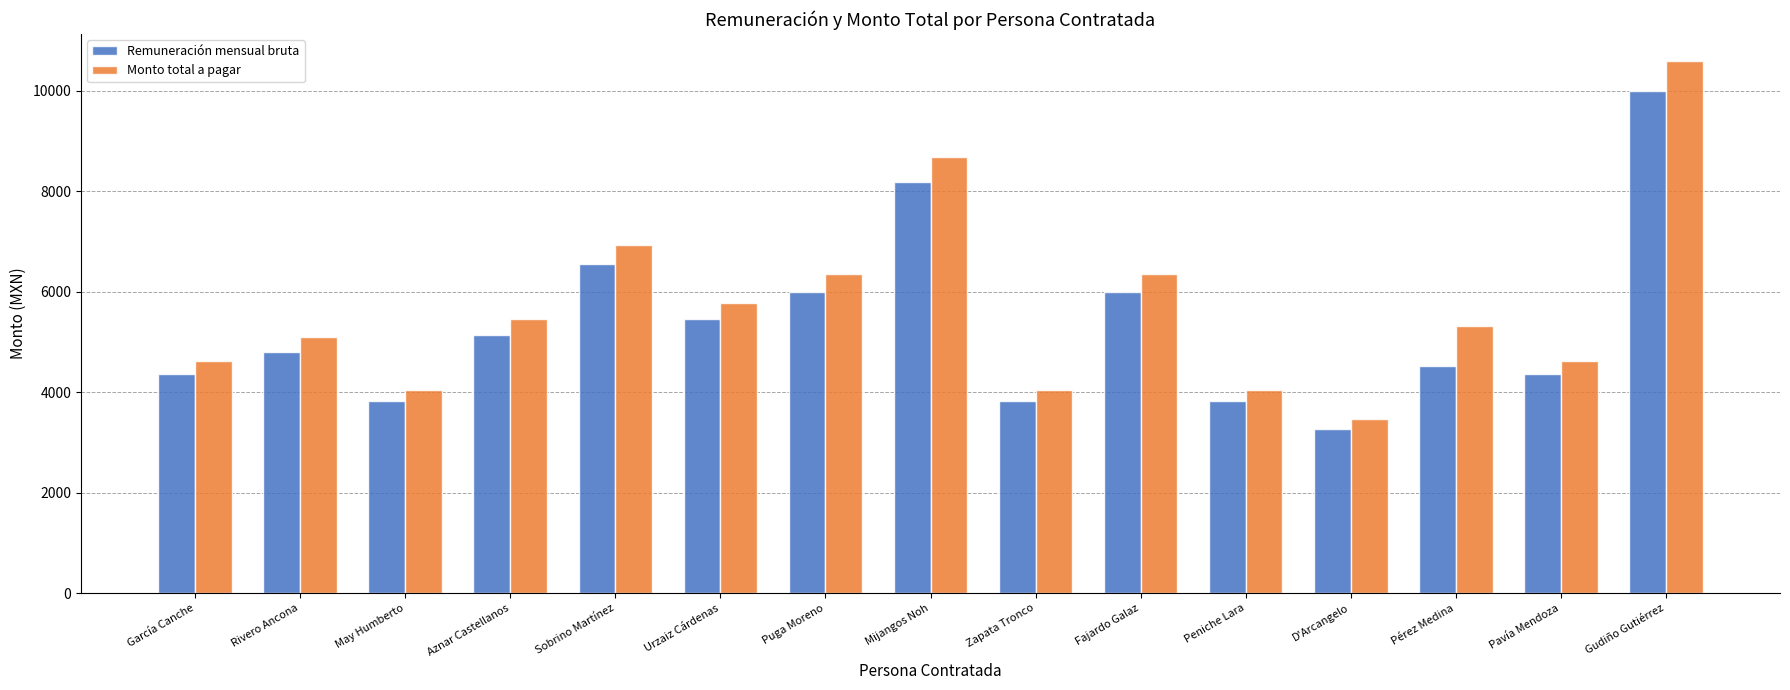

What value does the Remuneración mensual bruta series have at Pavía Mendoza?

4363.6